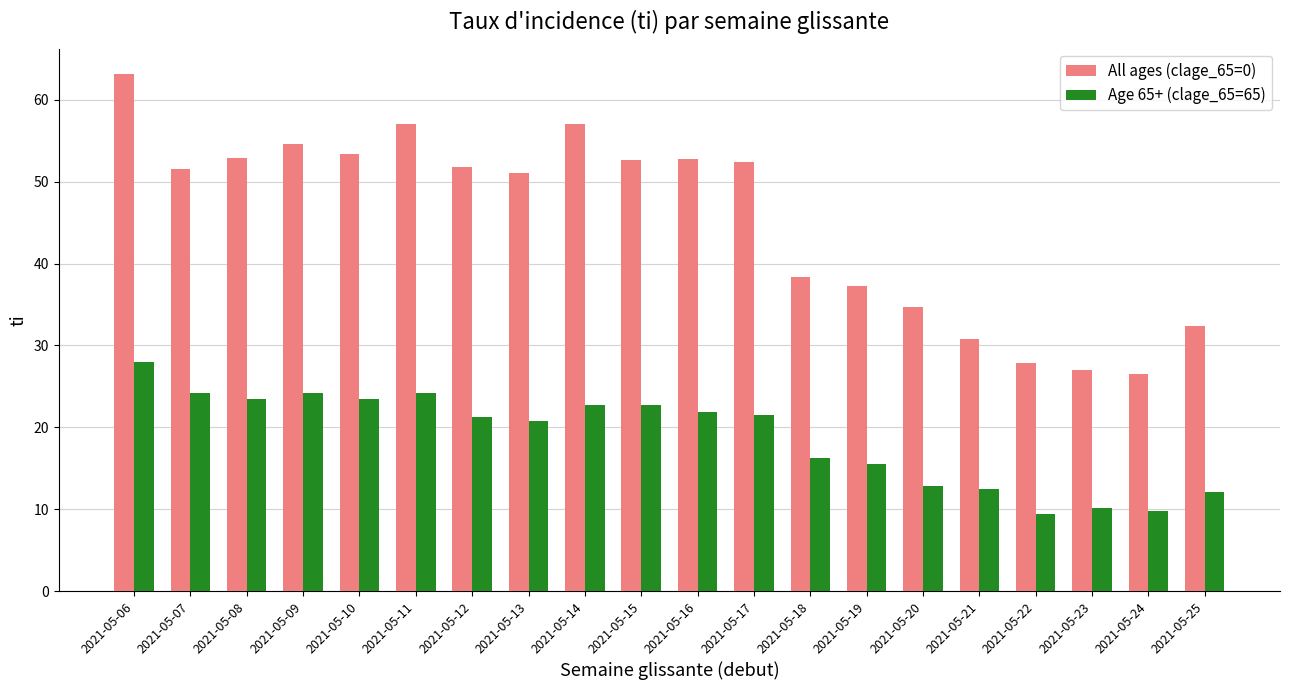

At 2021-05-10, list the series in order from smallest to largest.

Age 65+ (clage_65=65), All ages (clage_65=0)